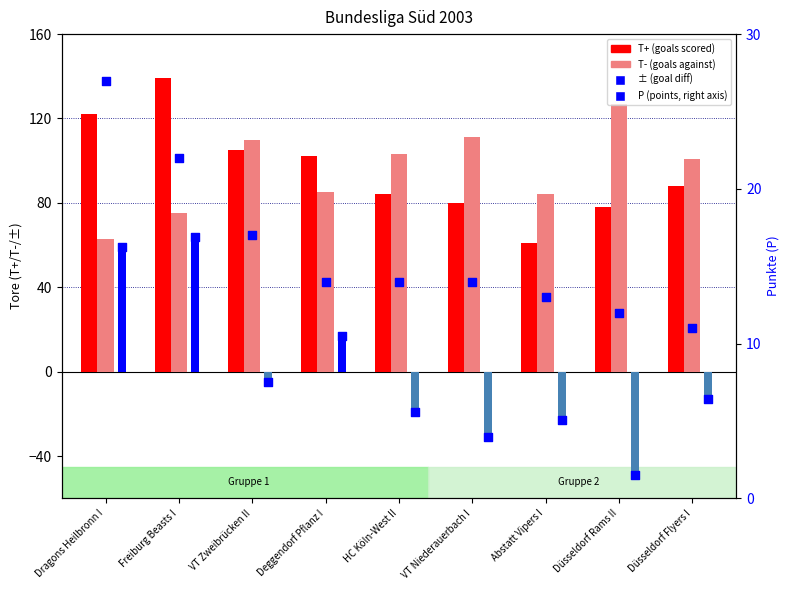

Is the value of P (points) at Deggendorf Pflanz I greater than the value of ± (goal diff) at Dragons Heilbronn I?

No